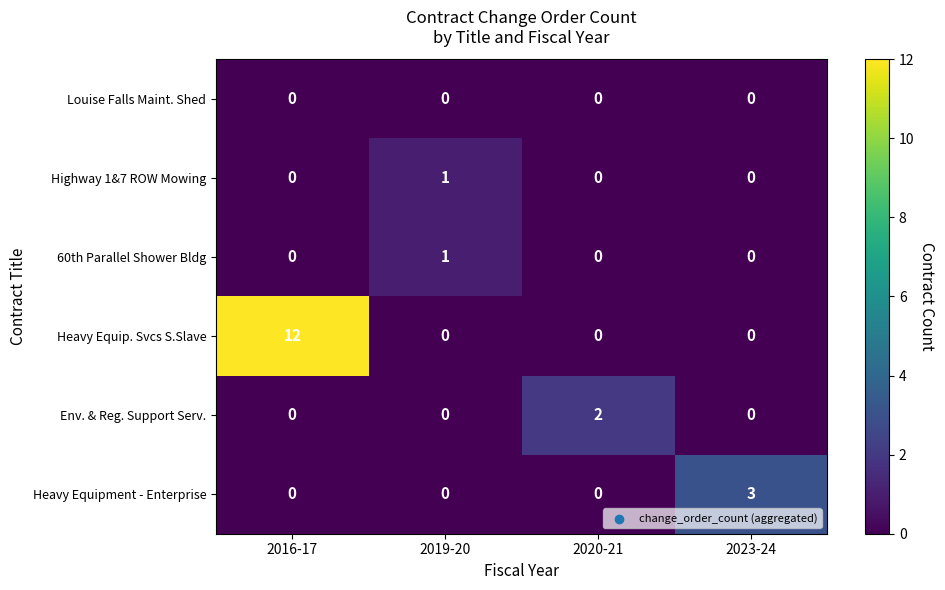

What is the total value across all series at 2023-24?

3